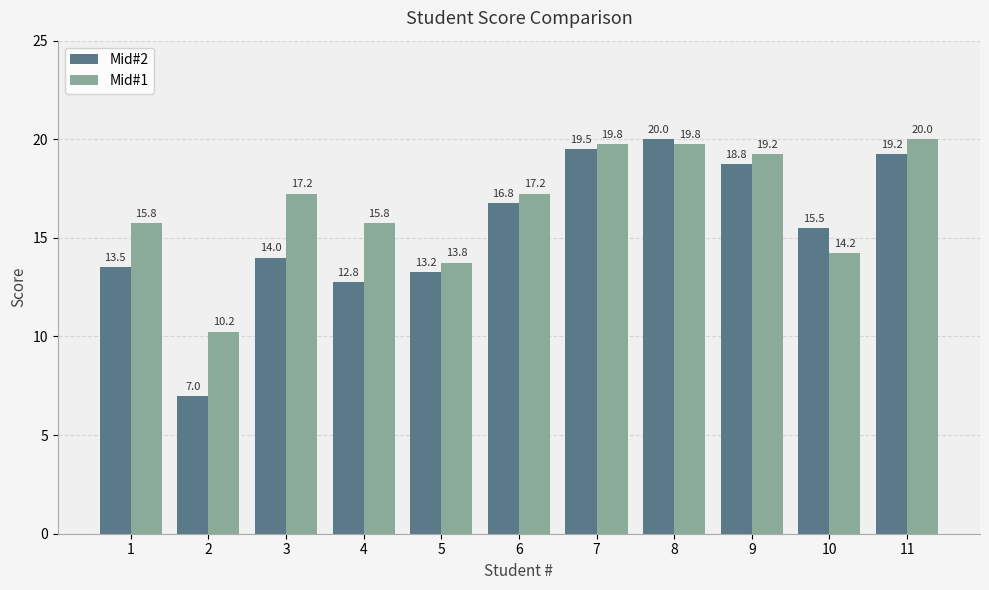

At which label does Mid#2 reach its peak?

8